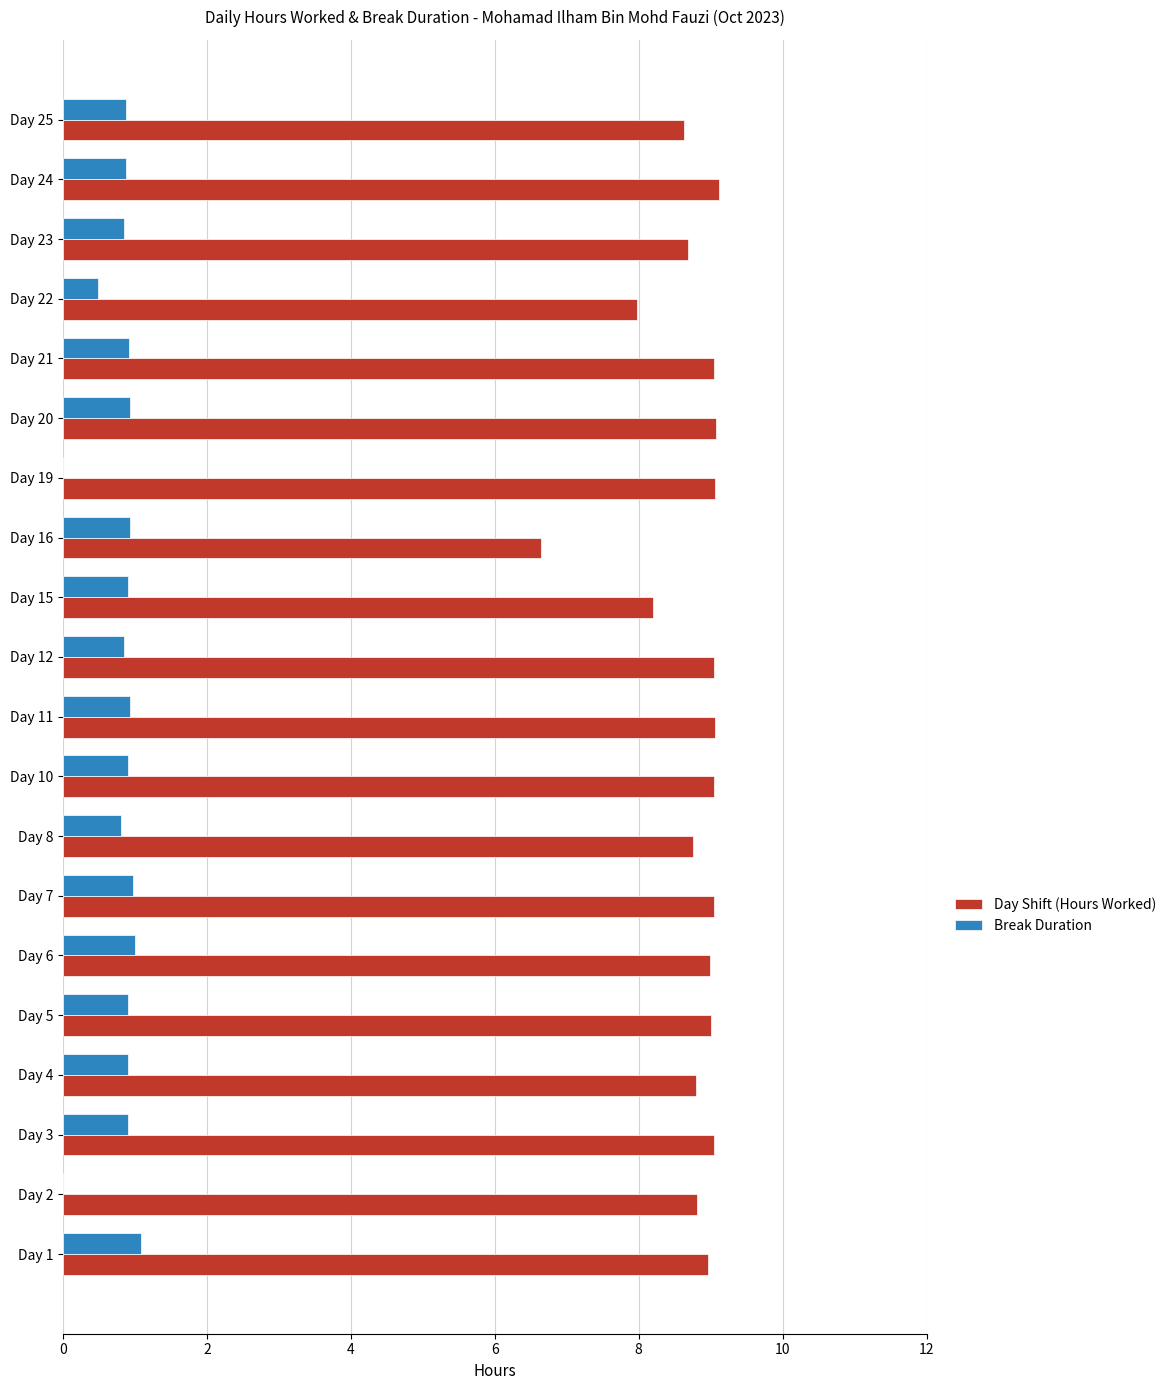

What is the highest value of the Day Shift (Hours Worked) series?

9.1